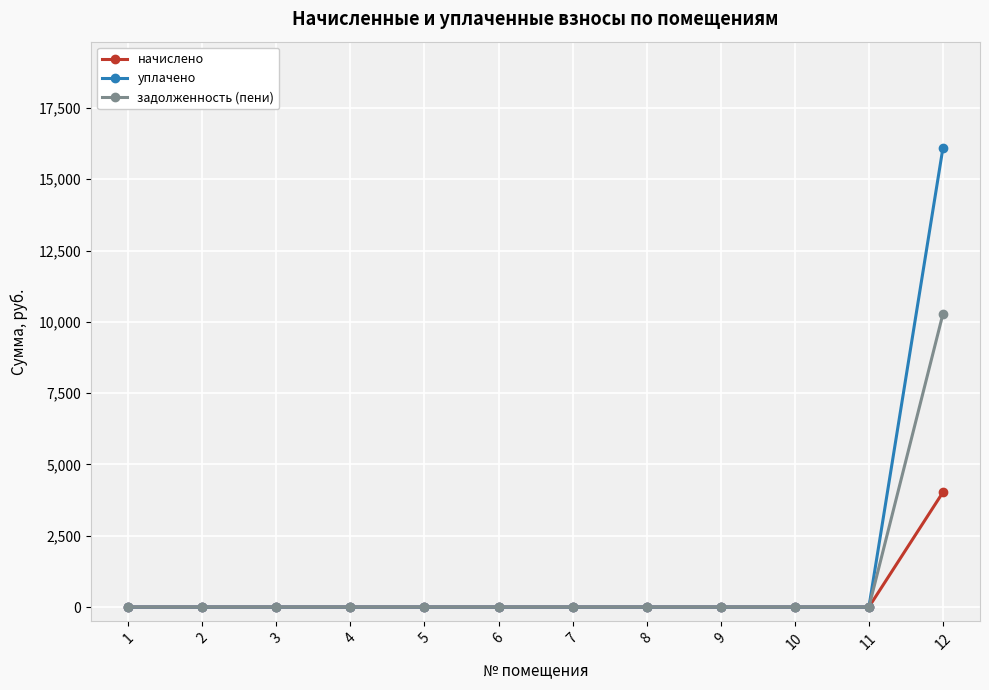

At how many categories does at least one series exceed 2373?

1